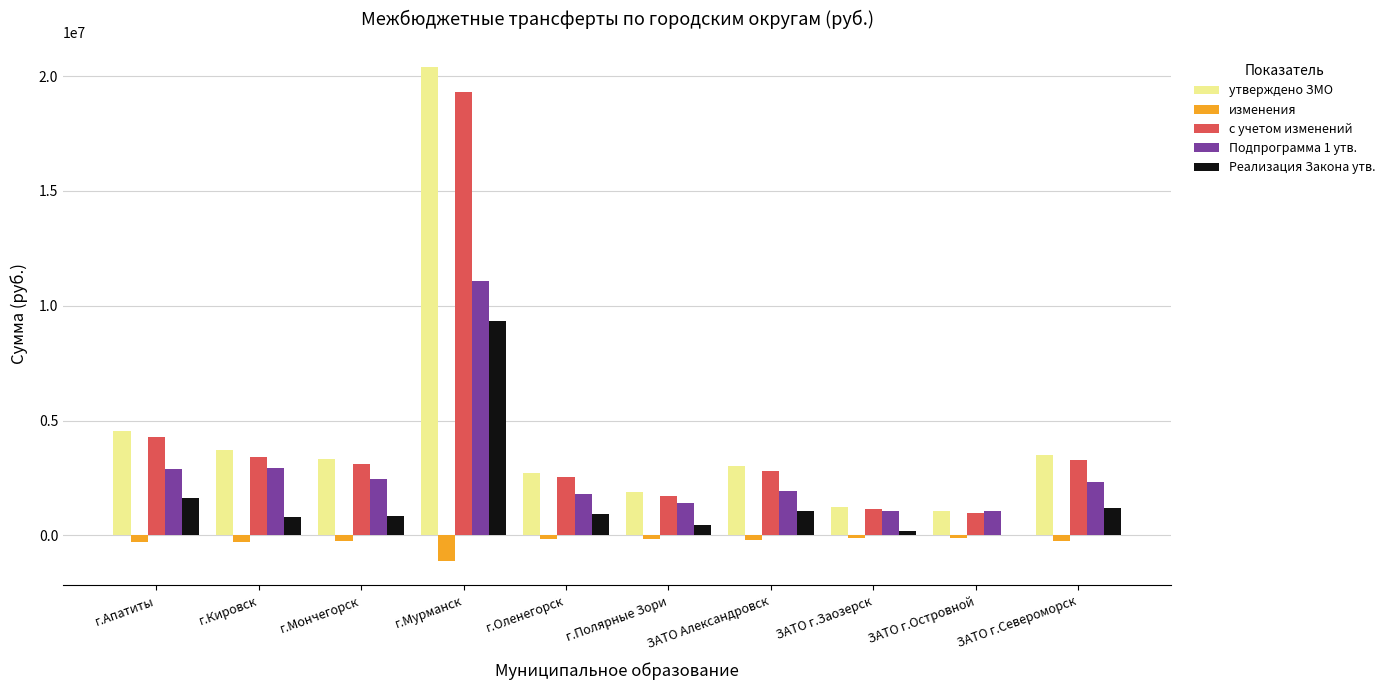

Which series has the largest total across all categories?

утверждено ЗМО